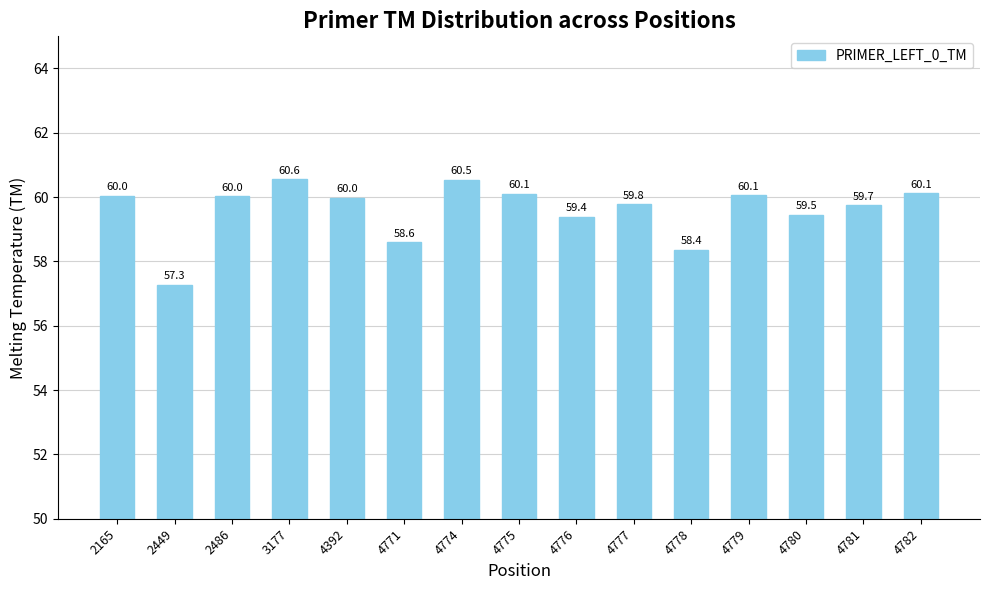

What is the change in value from 4775 to 4780?

-0.7